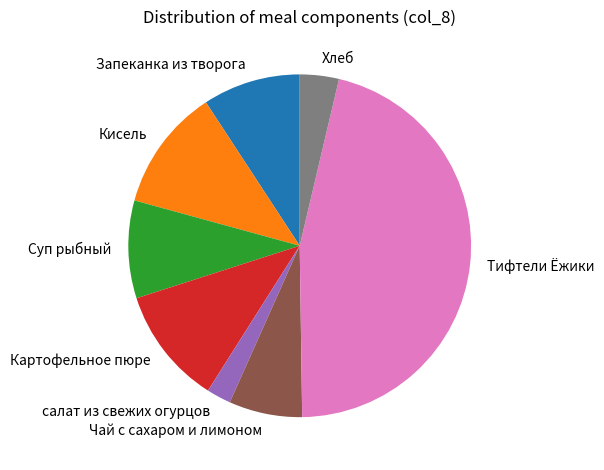

Which category has the smallest portion of the pie?

салат из свежих огурцов